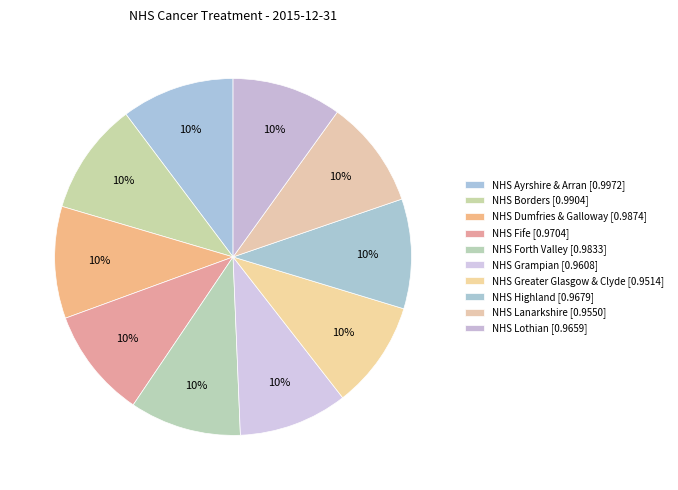

How many segments does this pie chart have?

10